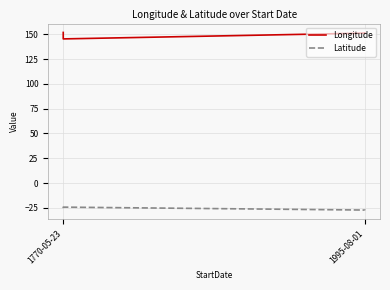

What is the label of the 4th point from the right?

1770-05-23